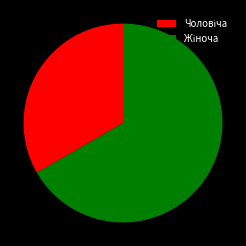

Count the number of slices in the pie.

2